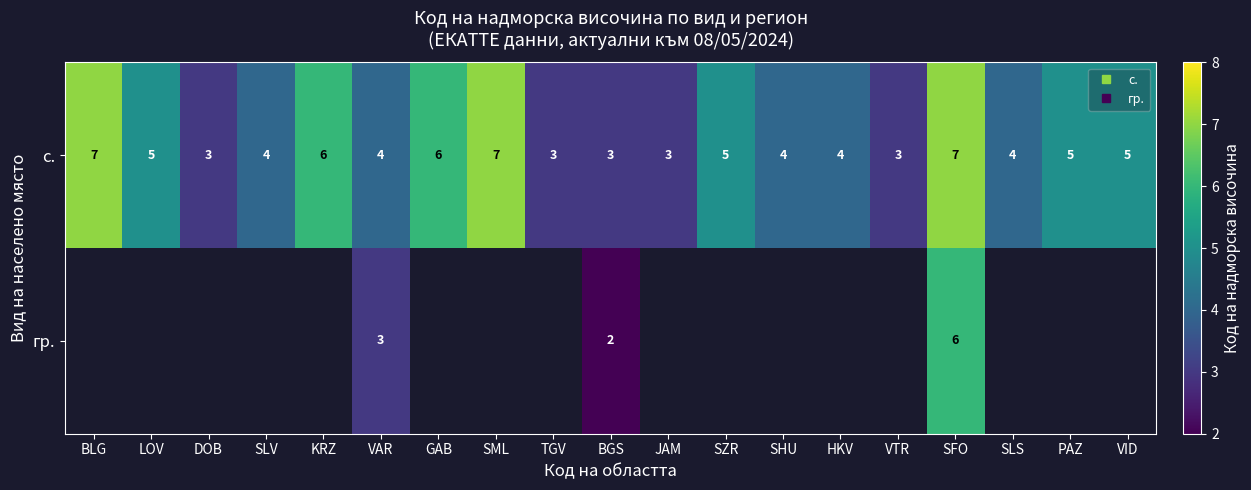

At how many categories does at least one series exceed 0?

19